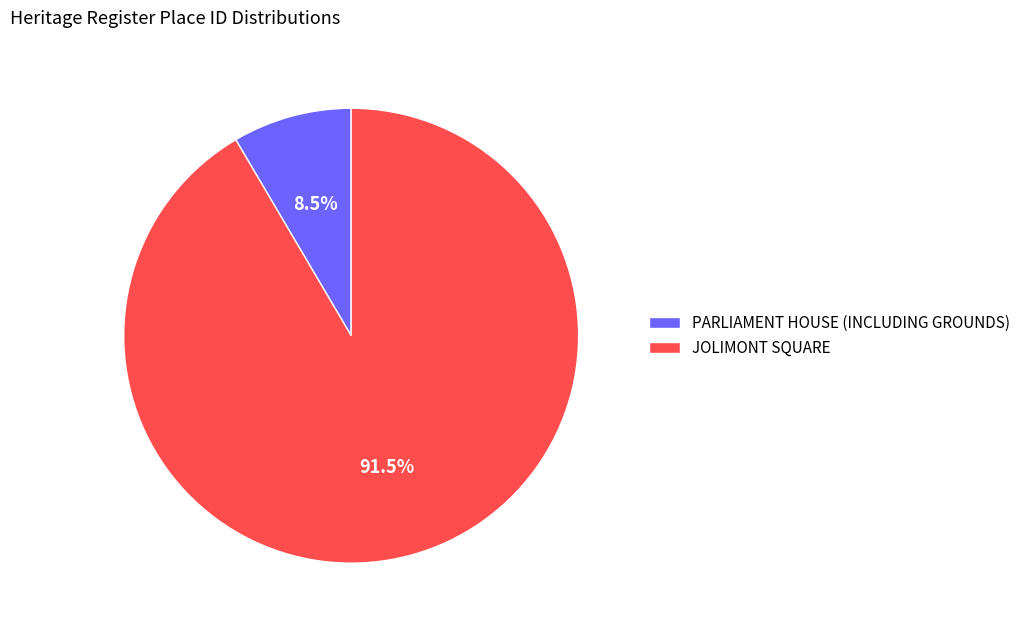

True or false: PARLIAMENT HOUSE (INCLUDING GROUNDS) accounts for 23% of the total.

False